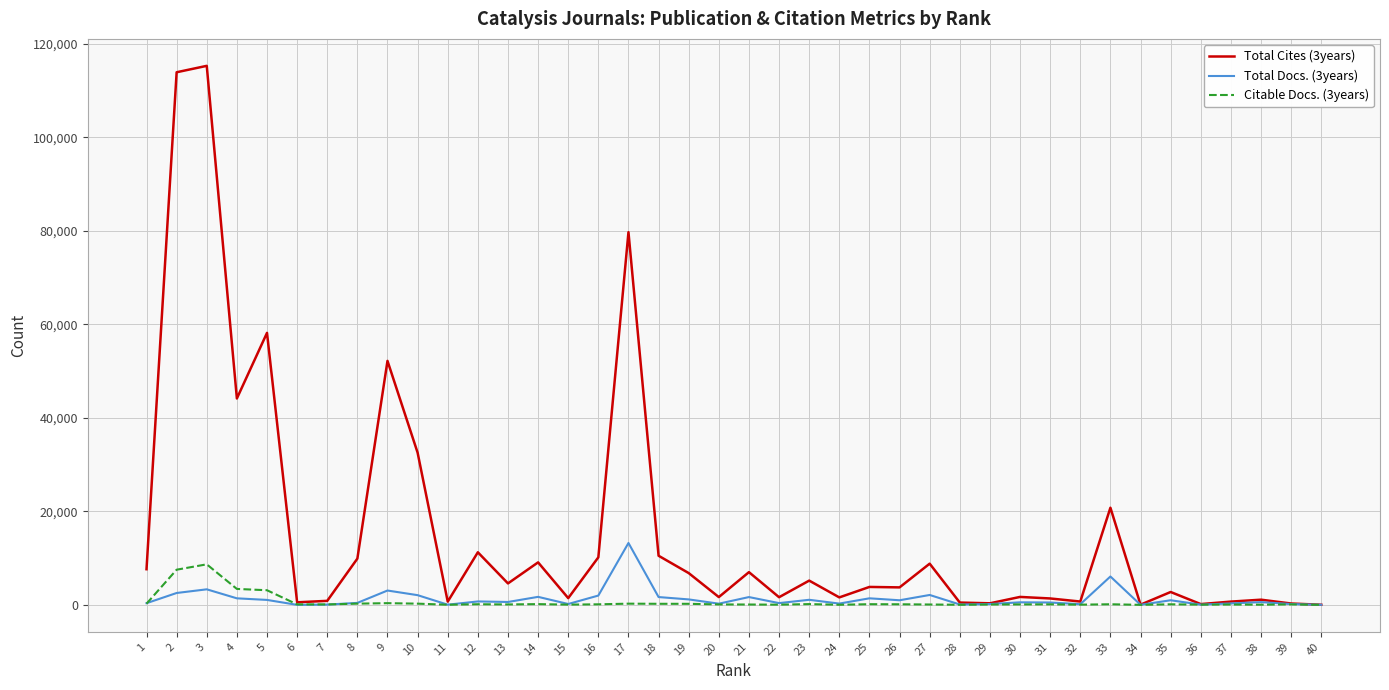

The value of Total Docs. (3years) at 33 is 6080. True or false?

True